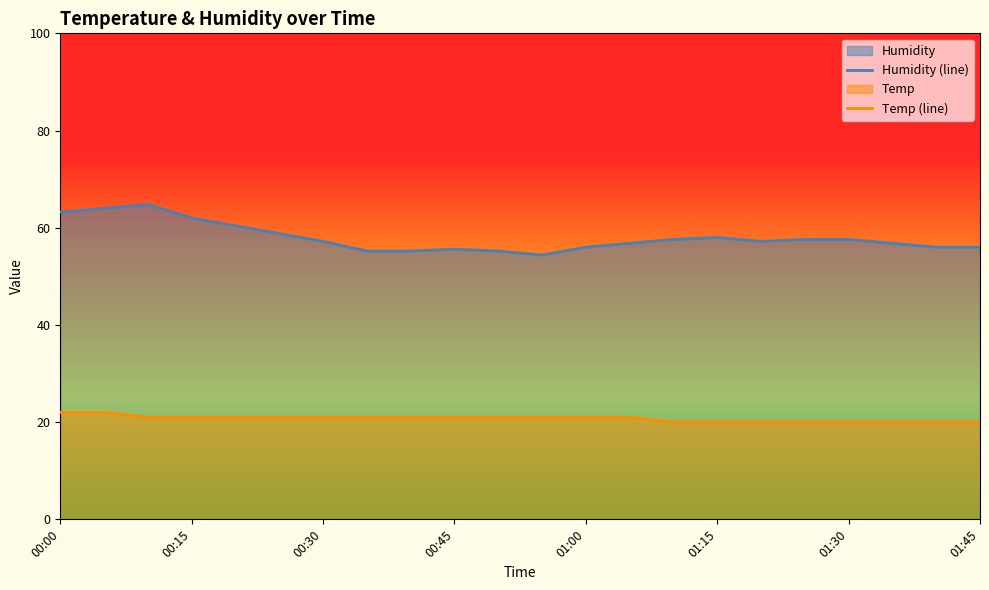

The value of Humidity at 01:00 is 79.7. True or false?

False